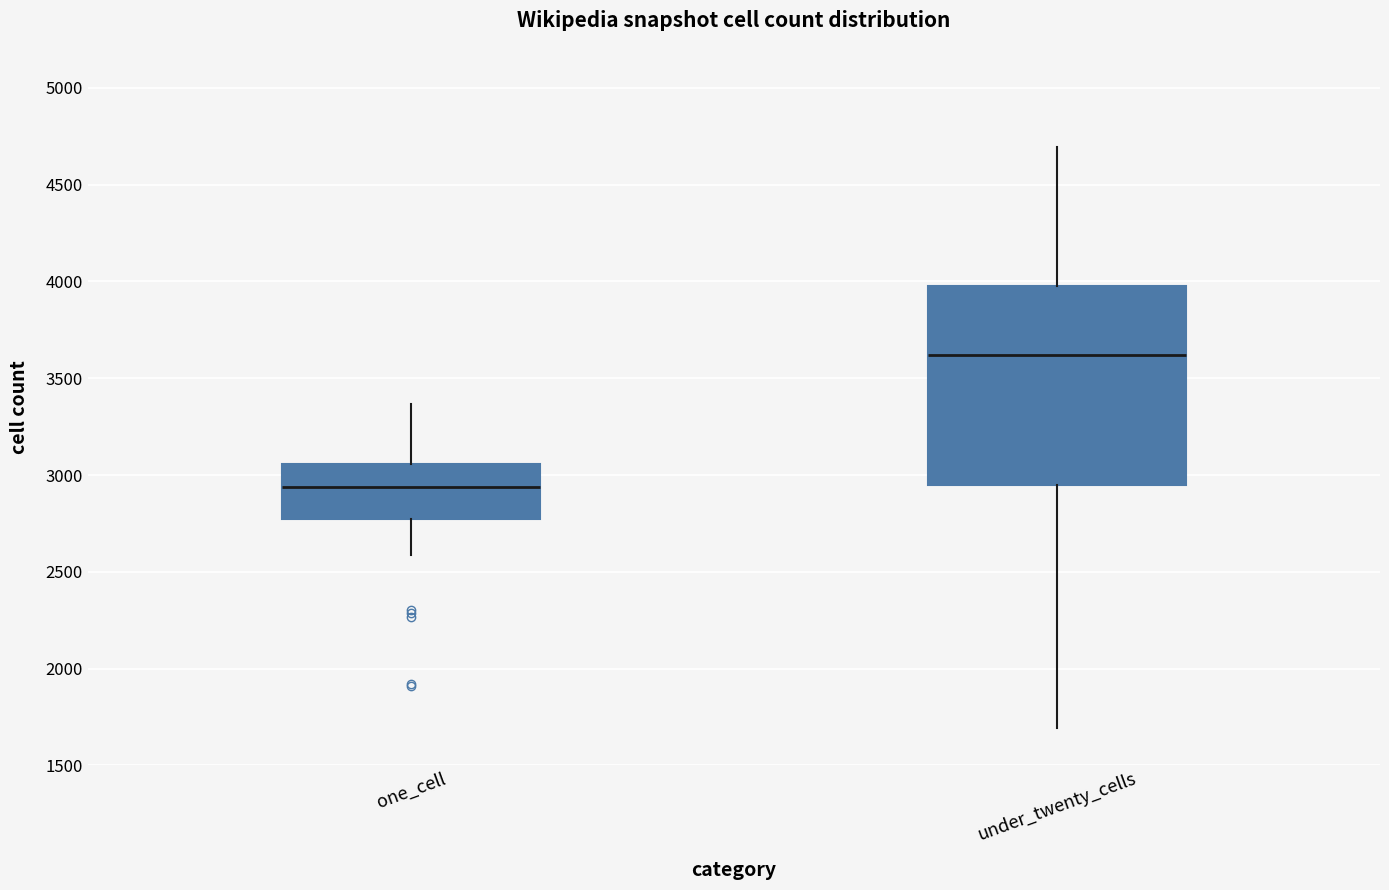

Where is the lower edge of the box for under_twenty_cells on the y-axis? The values are not printed on the chart, so give them approximately, as read against the axis.

2950